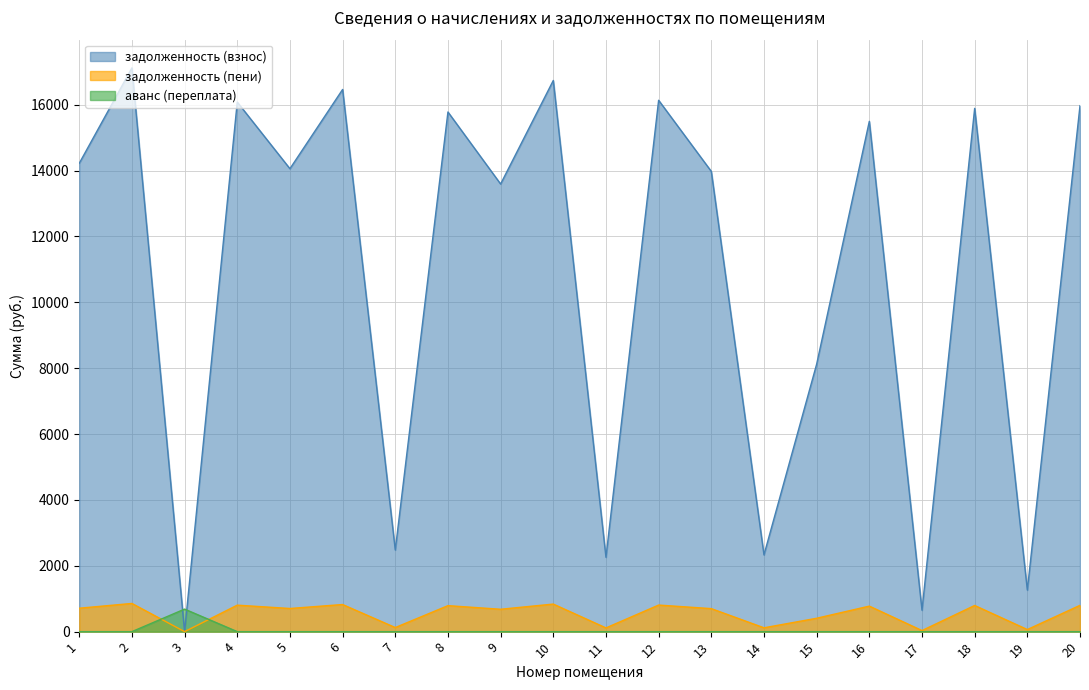

True or false: задолженность (взнос) has a value of 16462.9 at 6.

True